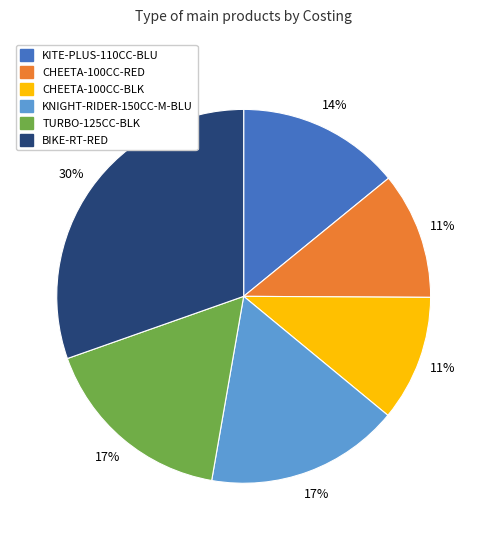

To the nearest percent, what portion does KITE-PLUS-110CC-BLU represent?

14%